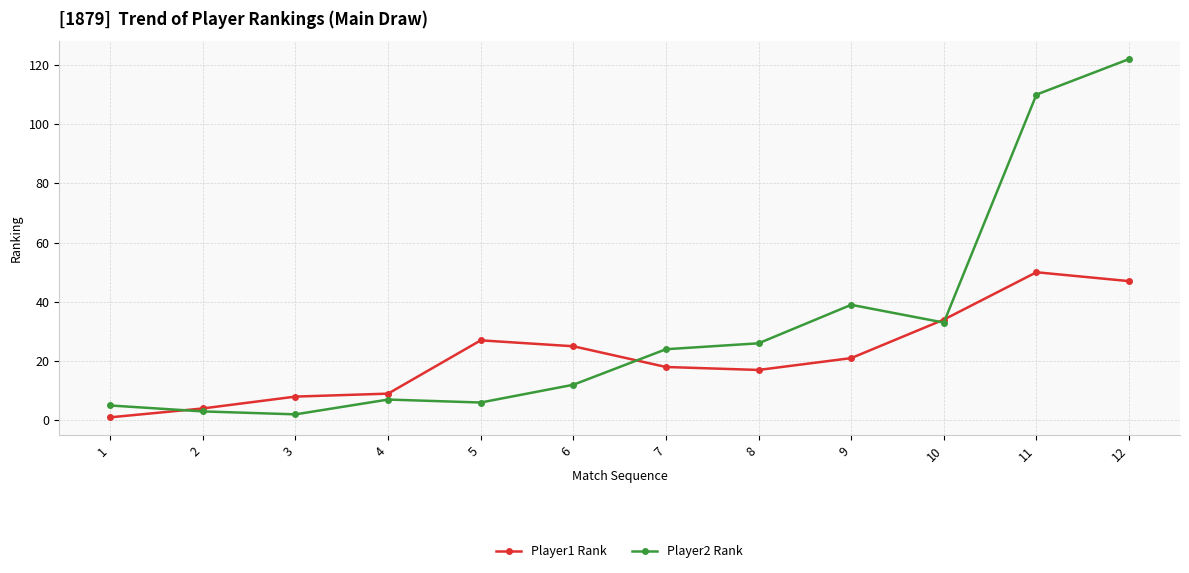

What is the maximum value shown in the chart?

122